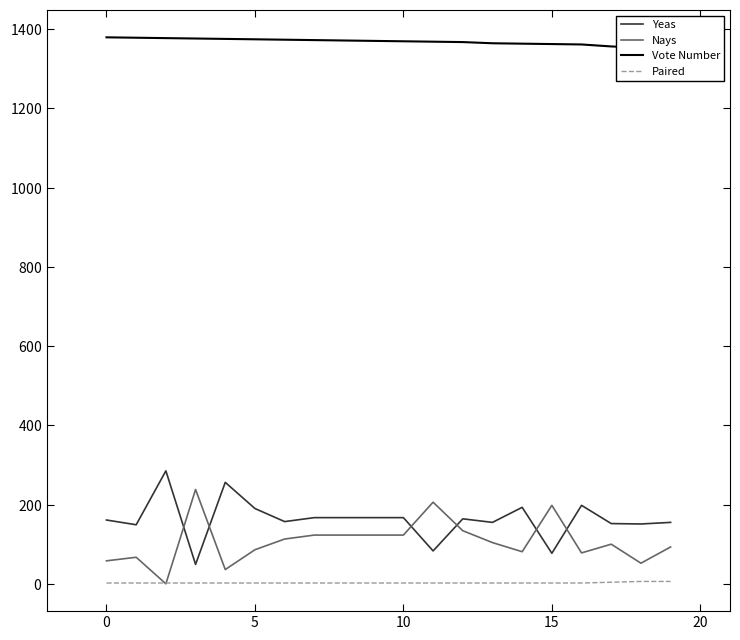

What are all the series names shown in the legend?

Yeas, Nays, Vote Number, Paired